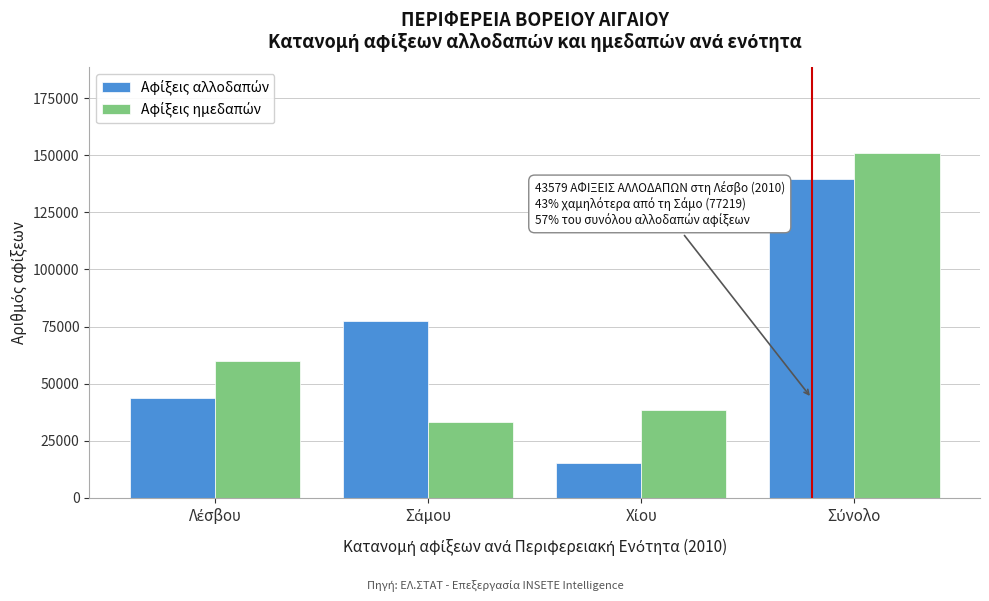

At how many categories does at least one series exceed 41478?

3